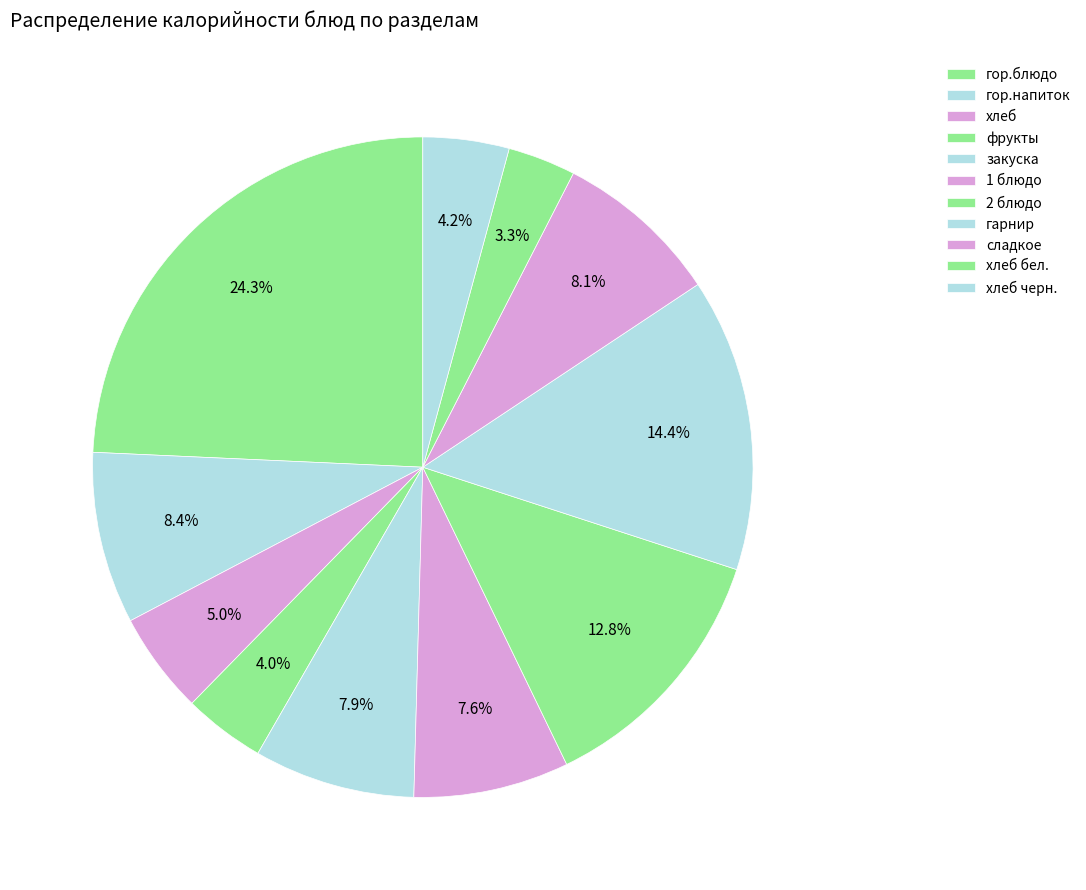

Count the number of slices in the pie.

11